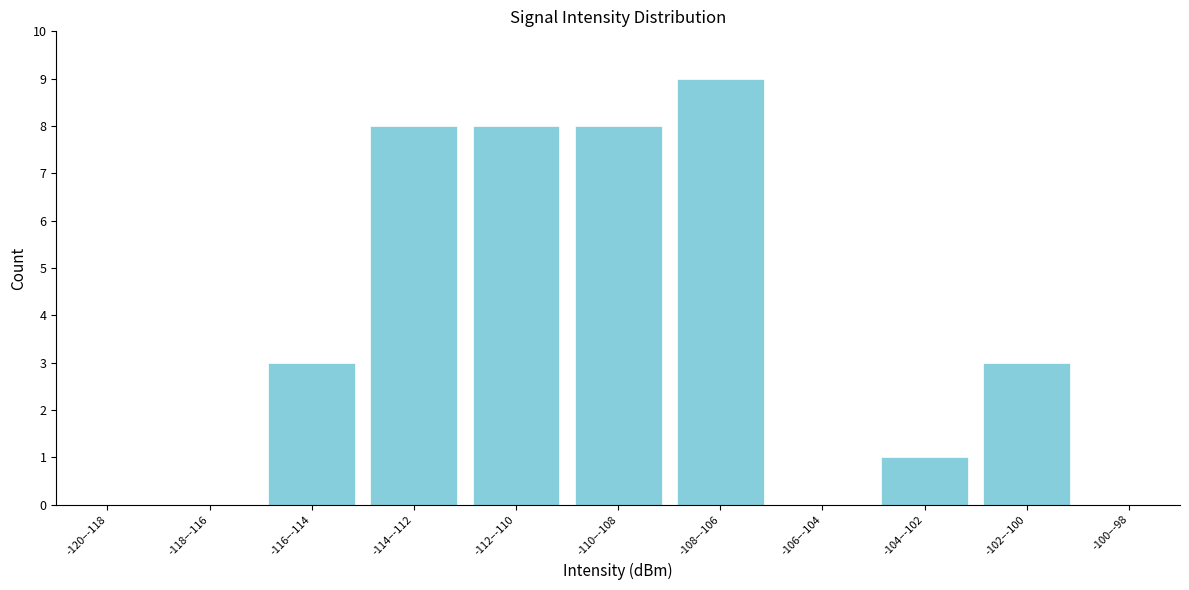

Reading right to left, list all the values displayed in this chart.

-100–-98=0	-102–-100=3	-104–-102=1	-106–-104=0	-108–-106=9	-110–-108=8	-112–-110=8	-114–-112=8	-116–-114=3	-118–-116=0	-120–-118=0